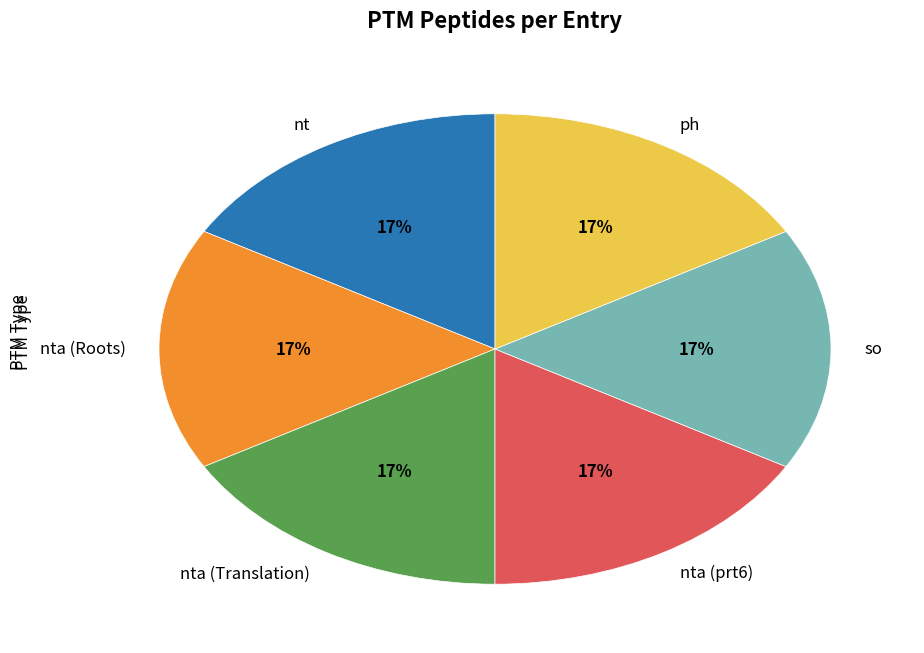

What percentage is the nta (prt6) slice, to the nearest percent?

17%